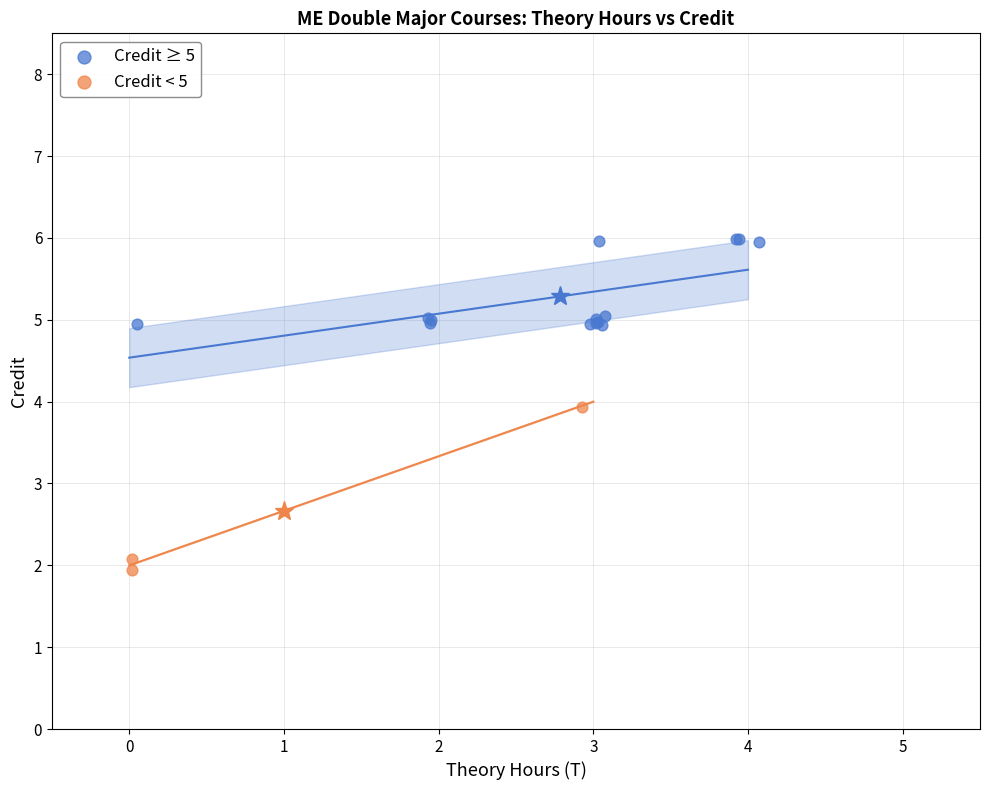

Which series reaches the minimum Y coordinate?

Credit < 5